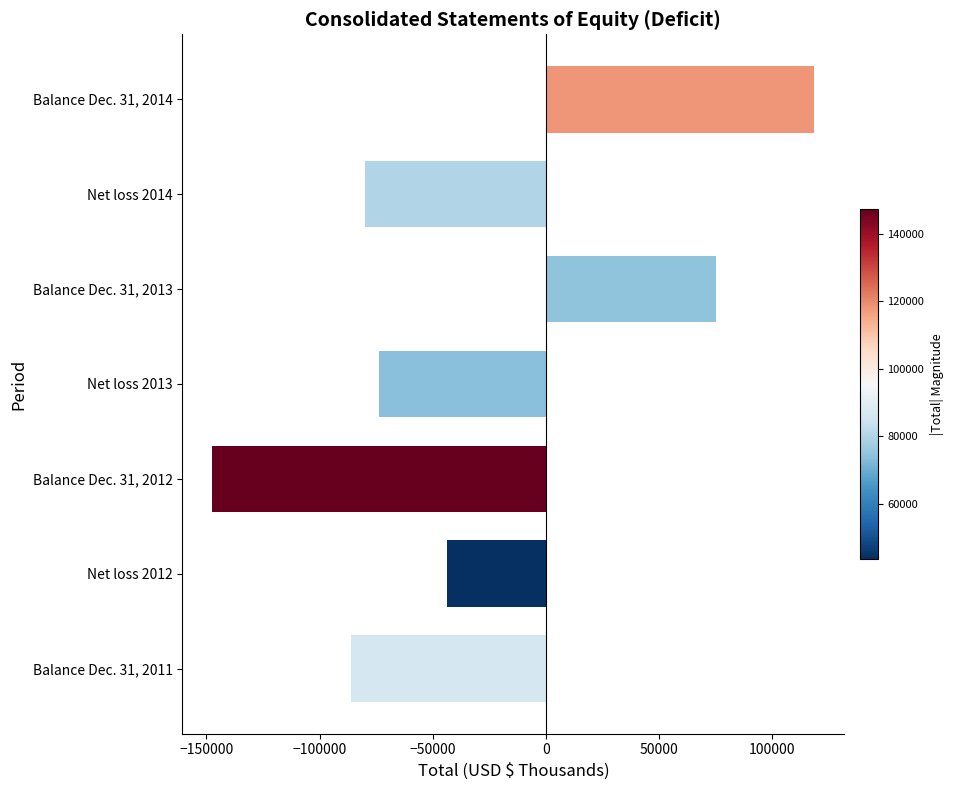

Are the bars grouped side by side (vs. stacked)?

No